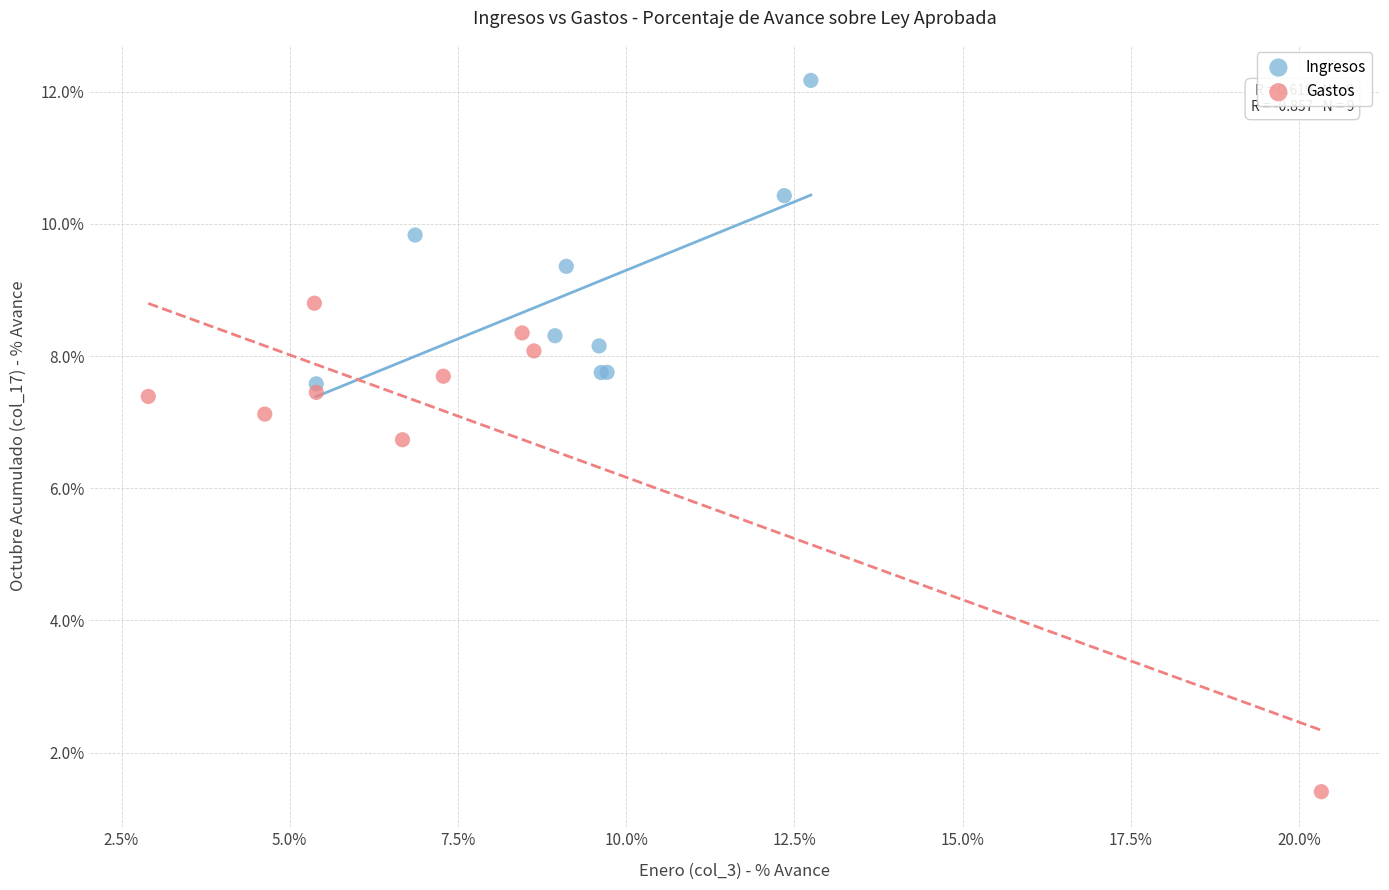

Which series has the widest spread of Y values?

Gastos